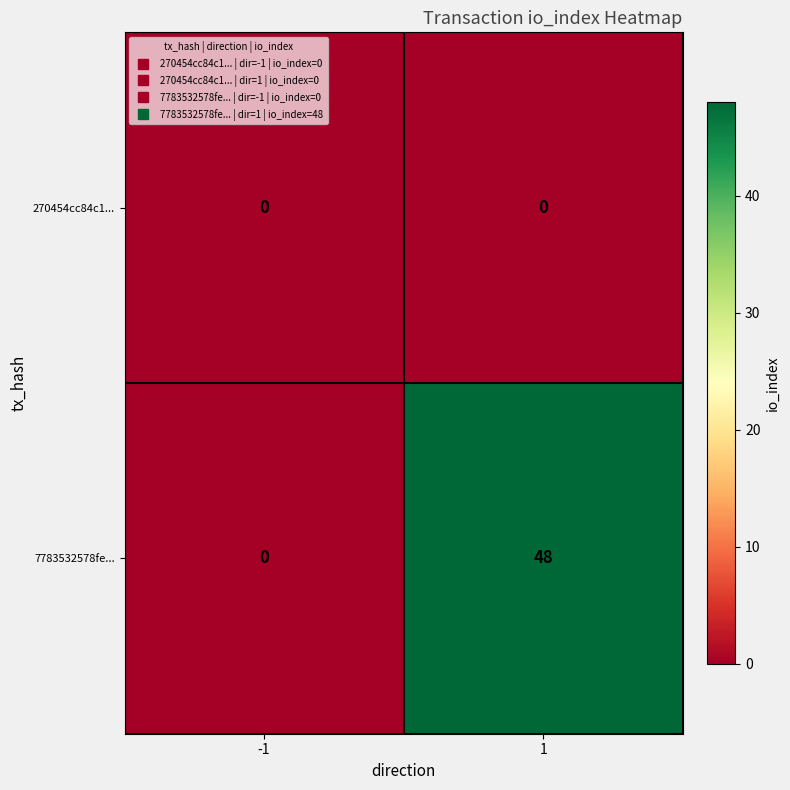

Rank the series by their average value, from highest to lowest.

7783532578fe..., 270454cc84c1...